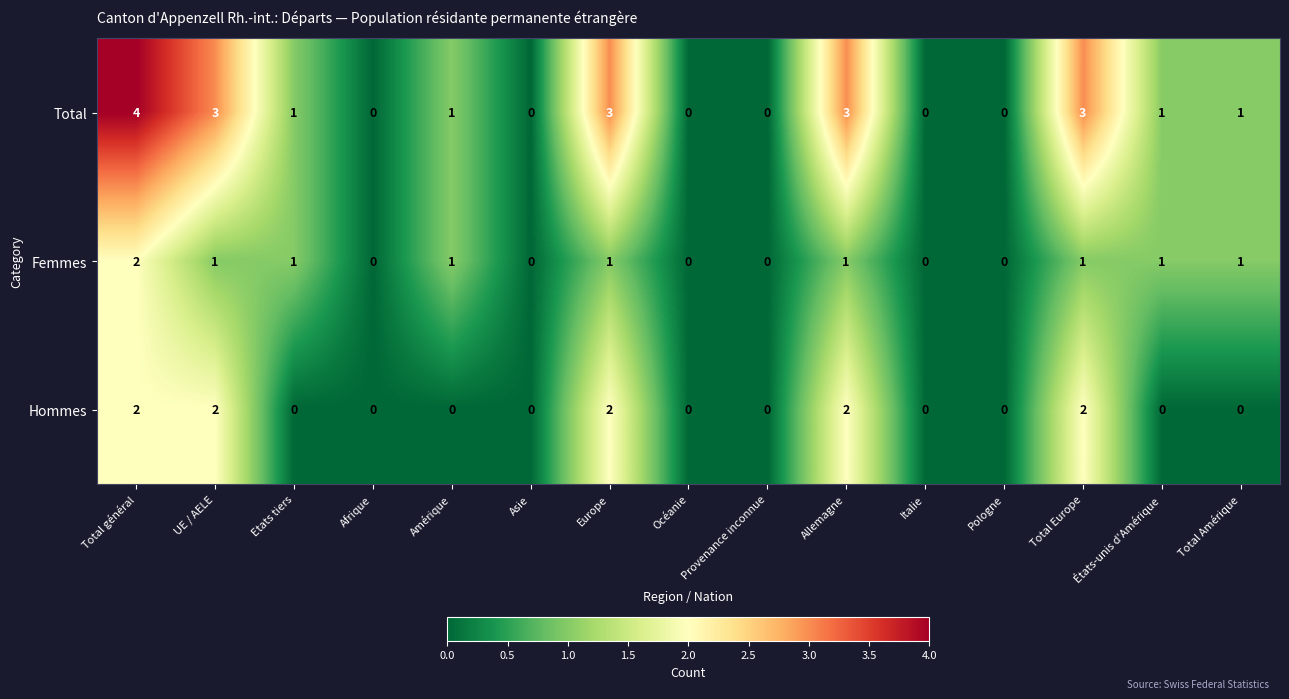

Which series has the largest range (max minus min)?

Total